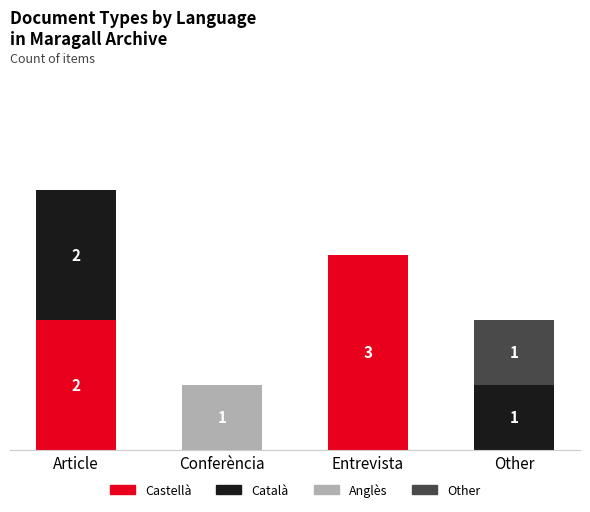

Are the bars horizontal?

No